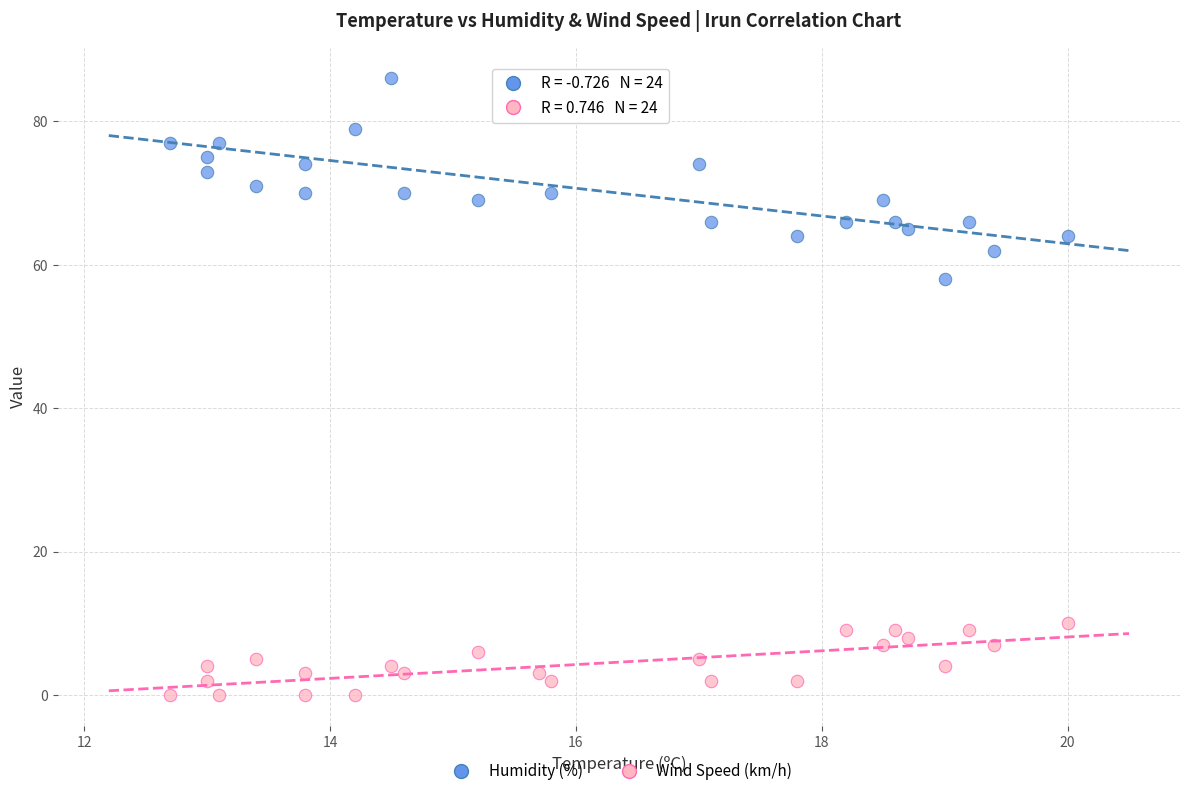

Across all data points, what is the range of Y values (max minus min)?

86